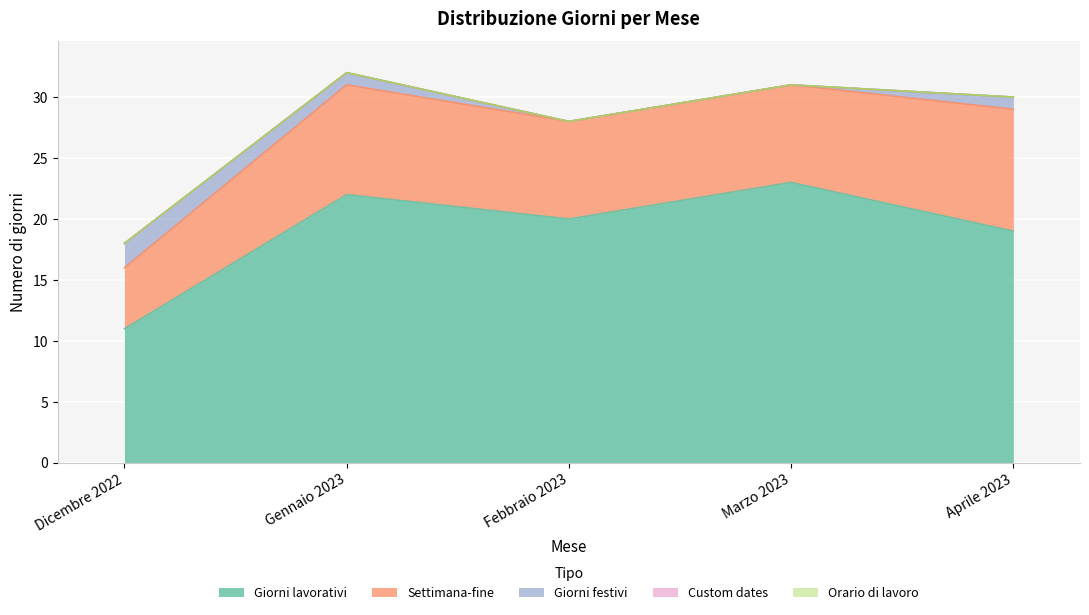

List the labels in order of Orario di lavoro value, largest first.

Dicembre 2022, Gennaio 2023, Febbraio 2023, Marzo 2023, Aprile 2023